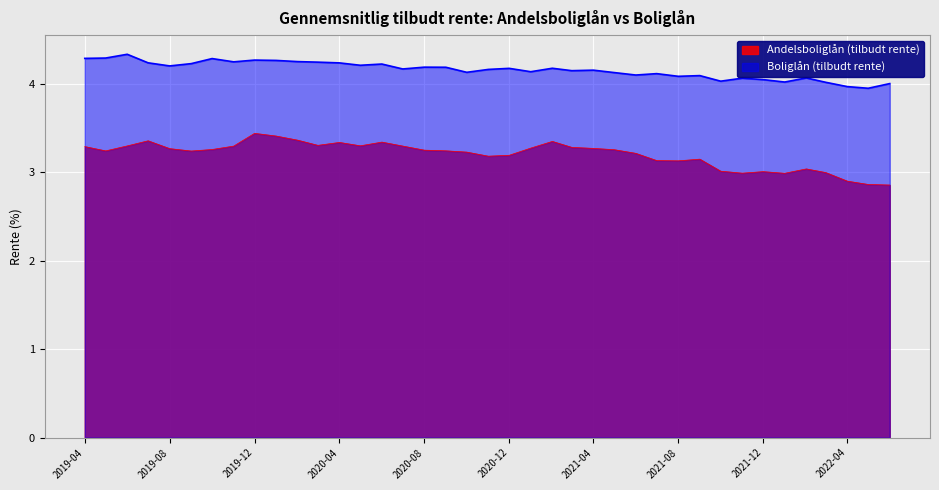

What is the spread (max minus min) of values at 2020-01-01?

0.9